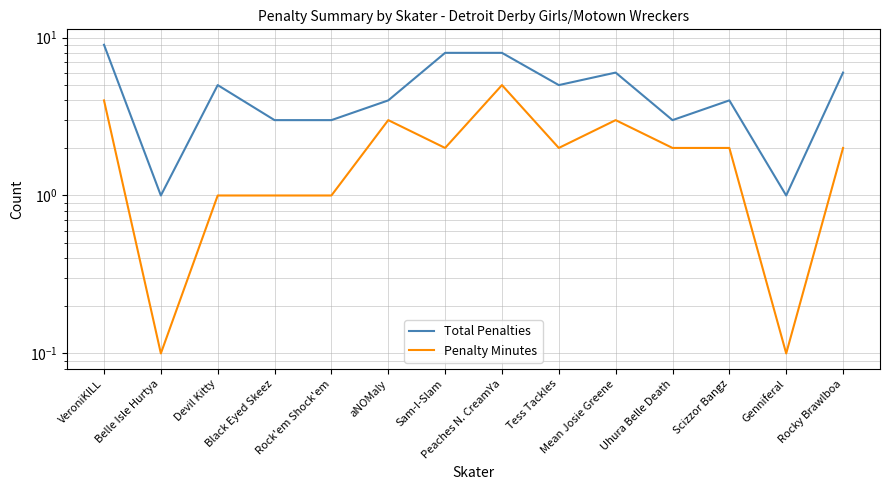

Is it true that Penalty Minutes equals 2.0 at Tess Tackles?

True